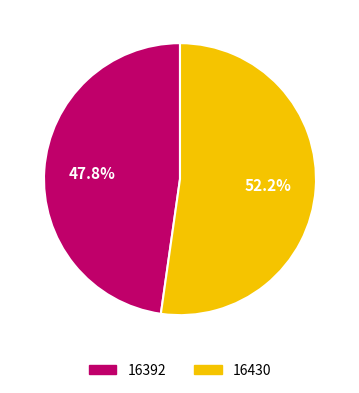

What is the total percentage of 16430 and 16392?

100.0%